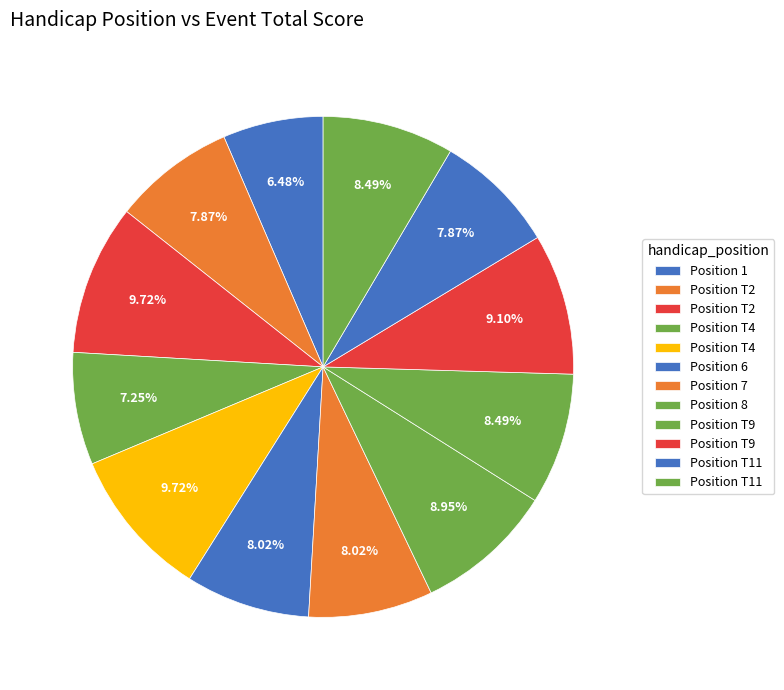

Rank the categories by value from lowest to highest.

1, T4, T2, T11, 6, 7, T9, T11, 8, T9, T2, T4